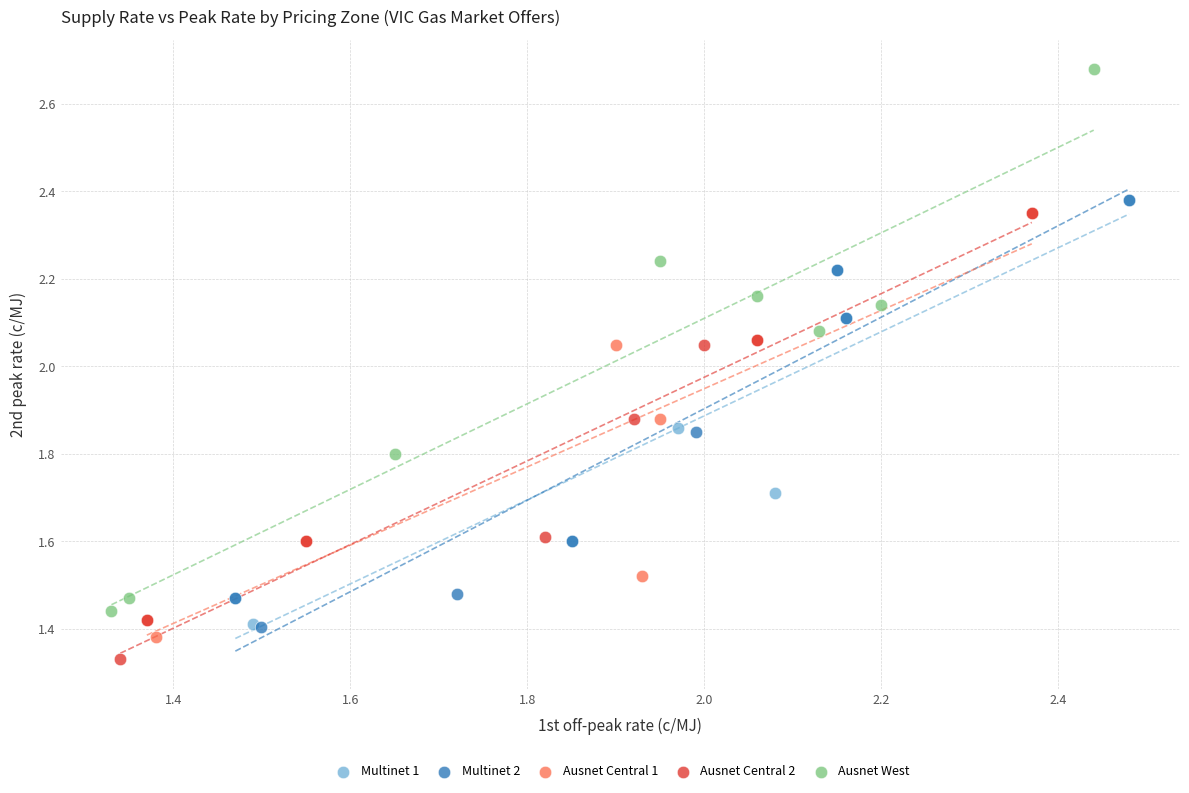

Which series contains the highest Y value?

Ausnet West